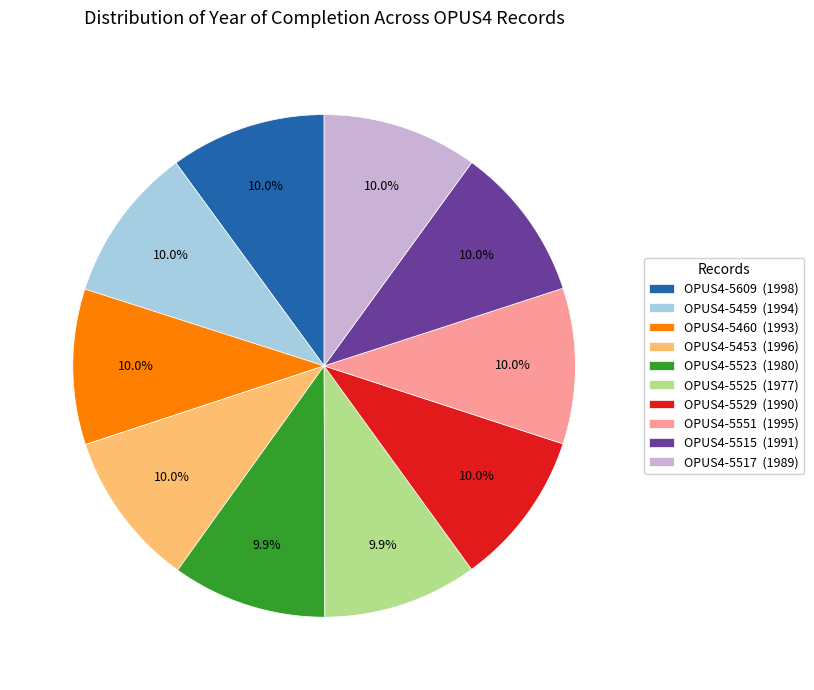

Approximately how many times larger is the value at OPUS4-5529 (1990) compared to OPUS4-5459 (1994)?

1.0